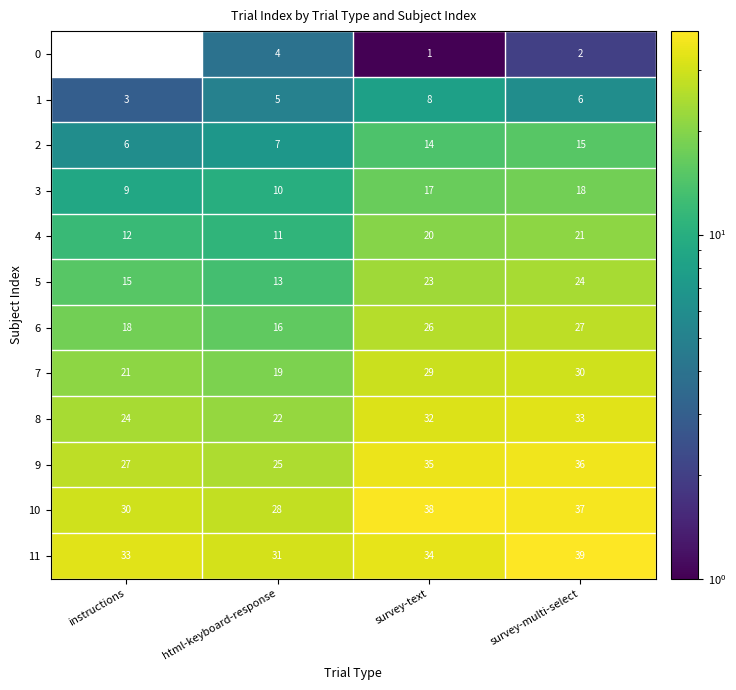

True or false: 5 has a value of 12 at survey-multi-select.

False